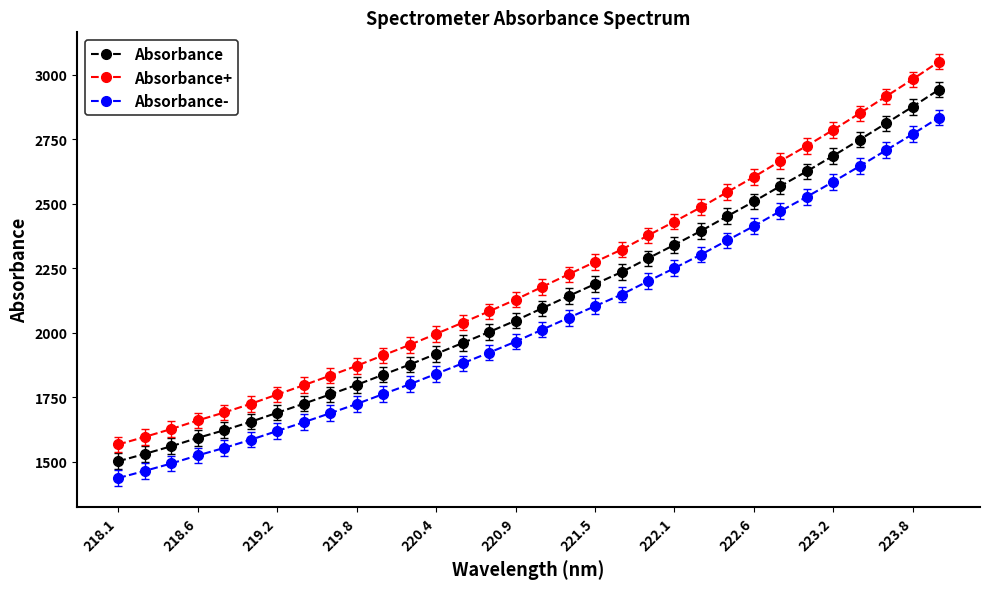

What is the value of the Absorbance- point at the 18th from the left?

2058.4